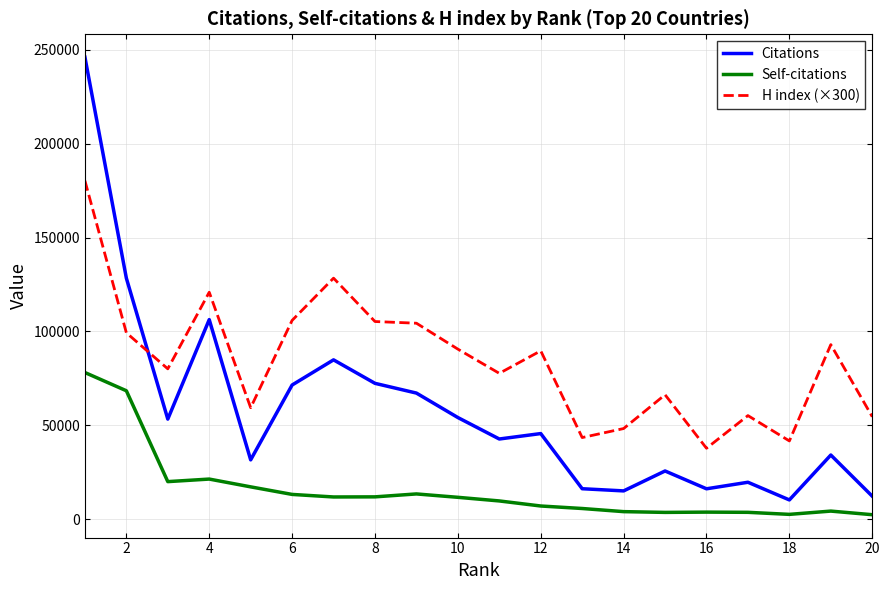

What is the difference between the maximum and minimum values in the Self-citations series?

75727